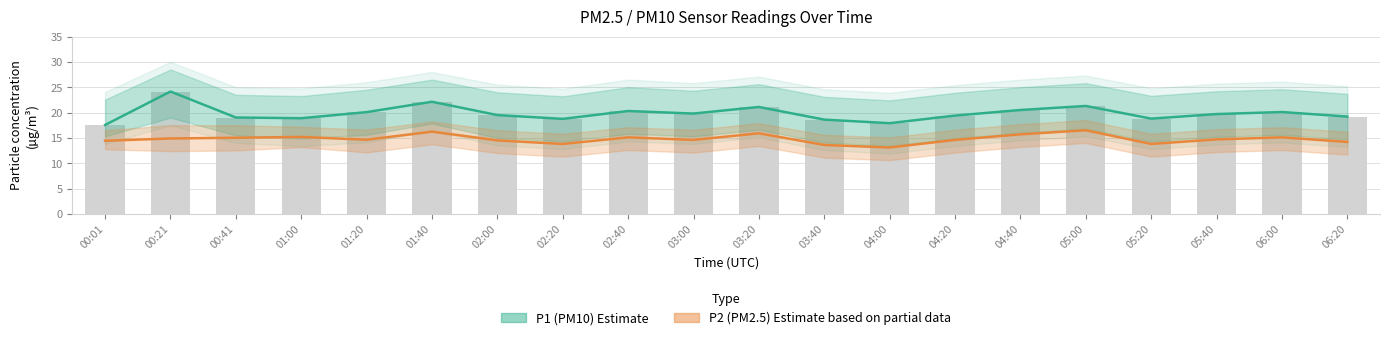

Rank the series by their maximum value, from highest to lowest.

P1 (PM10) Estimate, P2 (PM2.5) Estimate based on partial data